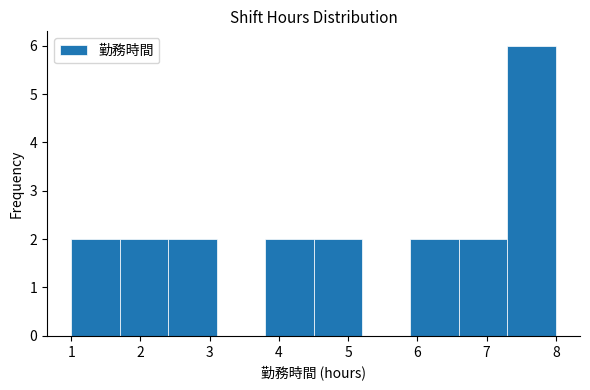

Reading left to right, transcribe this chart: for each bar, give the range it covers on the x-axis and its height. The values are not printed on the chart, so give them approximately, as read against the axis.

1.0 to 1.7: 2
1.7 to 2.4: 2
2.4 to 3.1: 2
3.1 to 3.8: 0
3.8 to 4.5: 2
4.5 to 5.2: 2
5.2 to 5.9: 0
5.9 to 6.6: 2
6.6 to 7.3: 2
7.3 to 8.0: 6